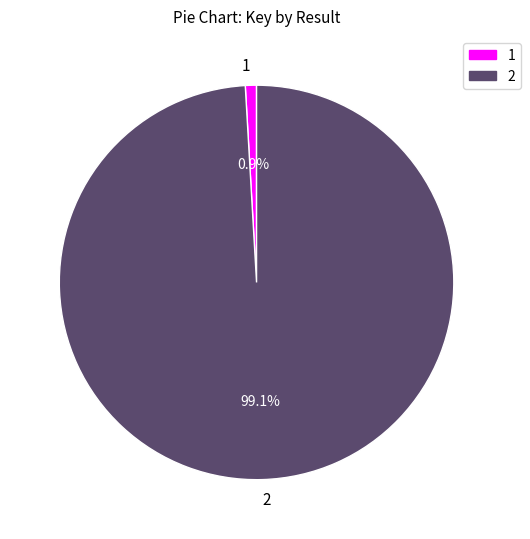

Approximately how many times larger is the value at 2 compared to 1?

108.5